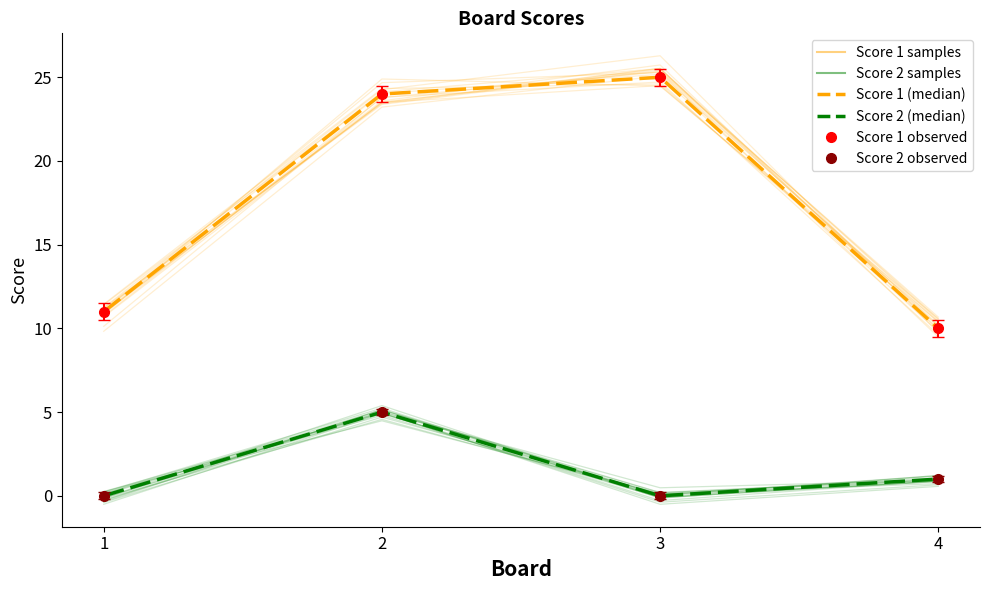

How many Score 2 (median) values are between 0 and 5?

4